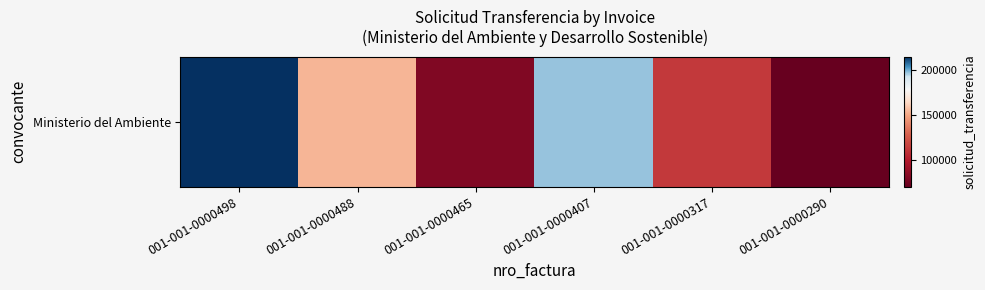

List the labels in order of value, largest first.

001-001-0000498, 001-001-0000407, 001-001-0000488, 001-001-0000317, 001-001-0000465, 001-001-0000290